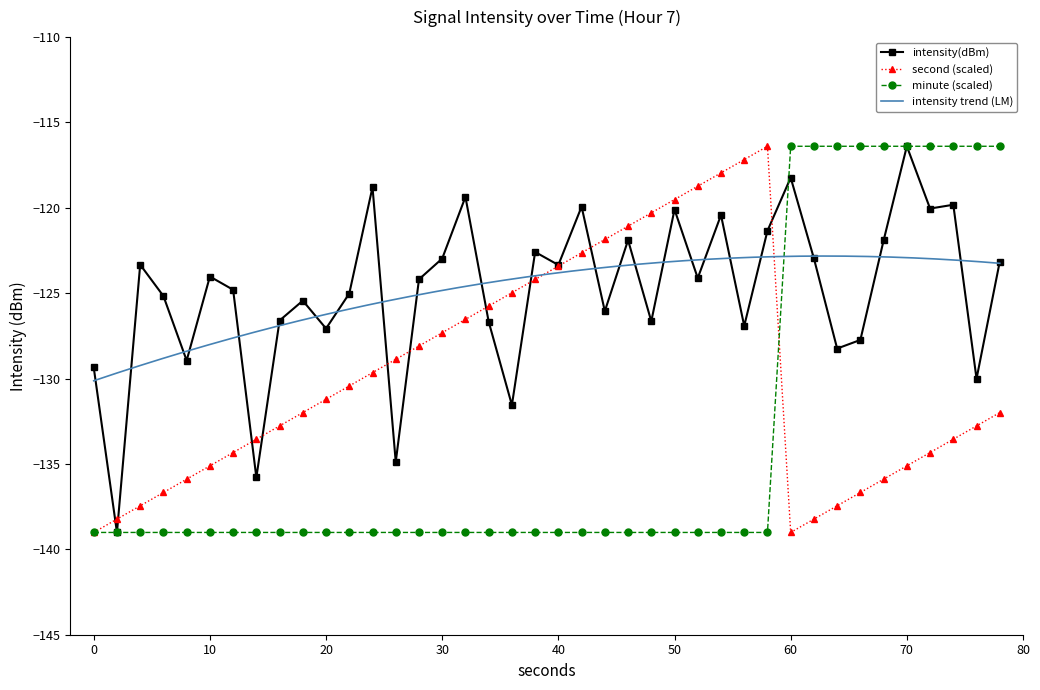

What is the highest value of the minute (scaled) series?

-116.4